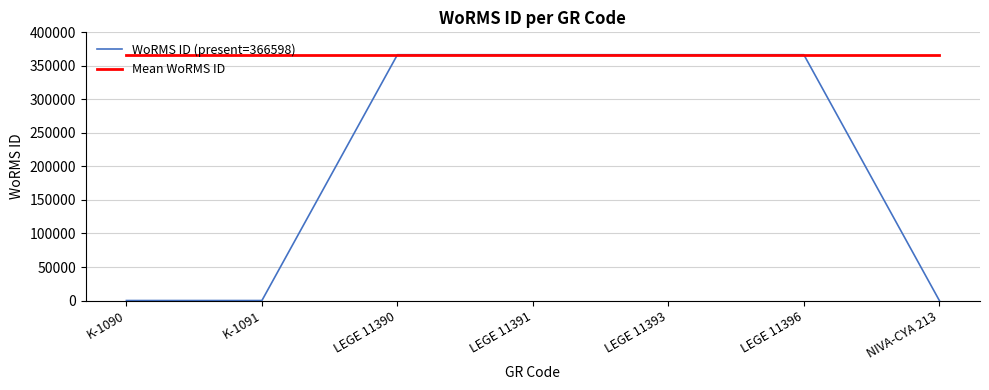

What is the greatest value displayed?

366598